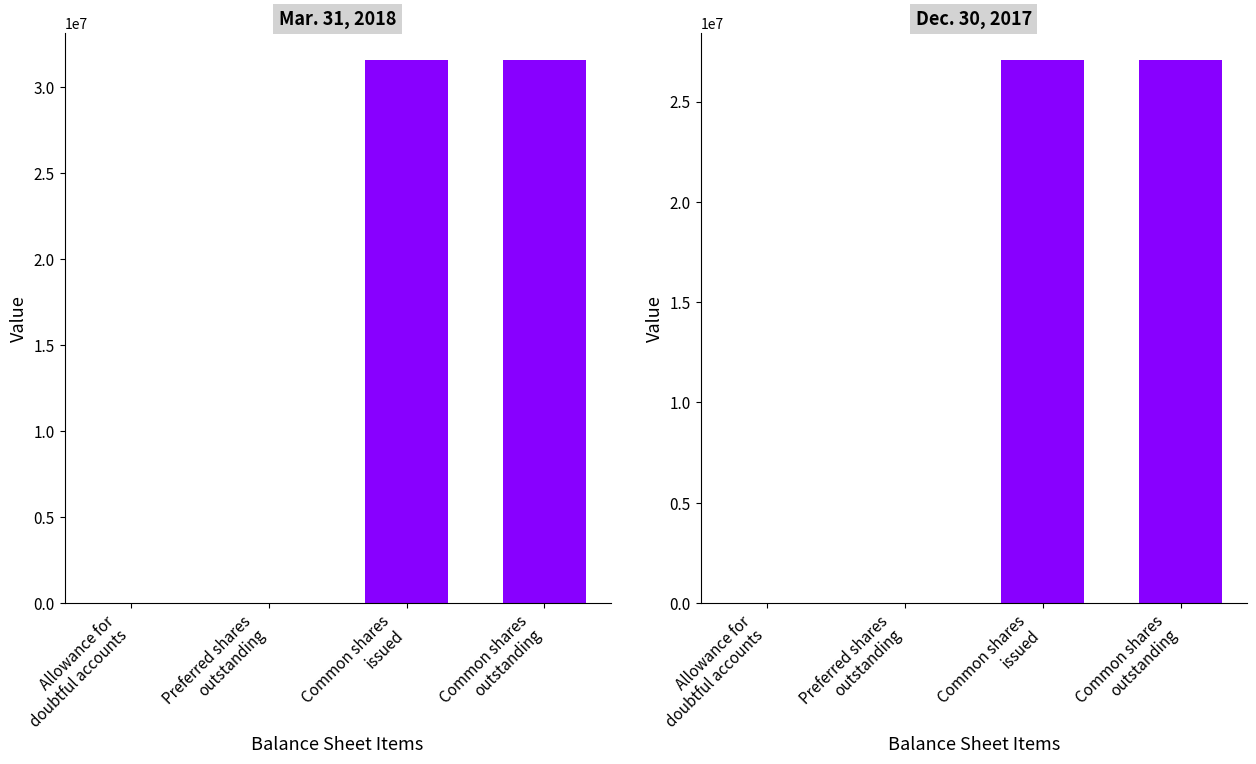

Reading left to right, list all the values displayed in this chart.

Mar. 31, 2018: Allowance for
doubtful accounts=419	Preferred shares
outstanding=0	Common shares
issued=31587608	Common shares
outstanding=31587608
Dec. 30, 2017: Allowance for
doubtful accounts=358	Preferred shares
outstanding=0	Common shares
issued=27077145	Common shares
outstanding=27077145